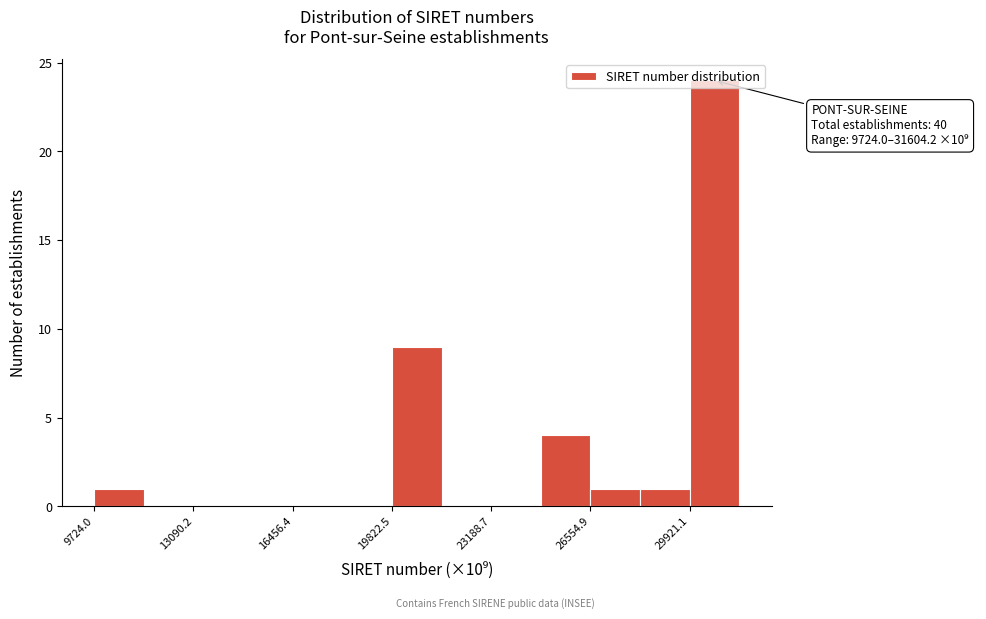

Read against the x-axis, roughly where is the centre of the tallest bar?

31000